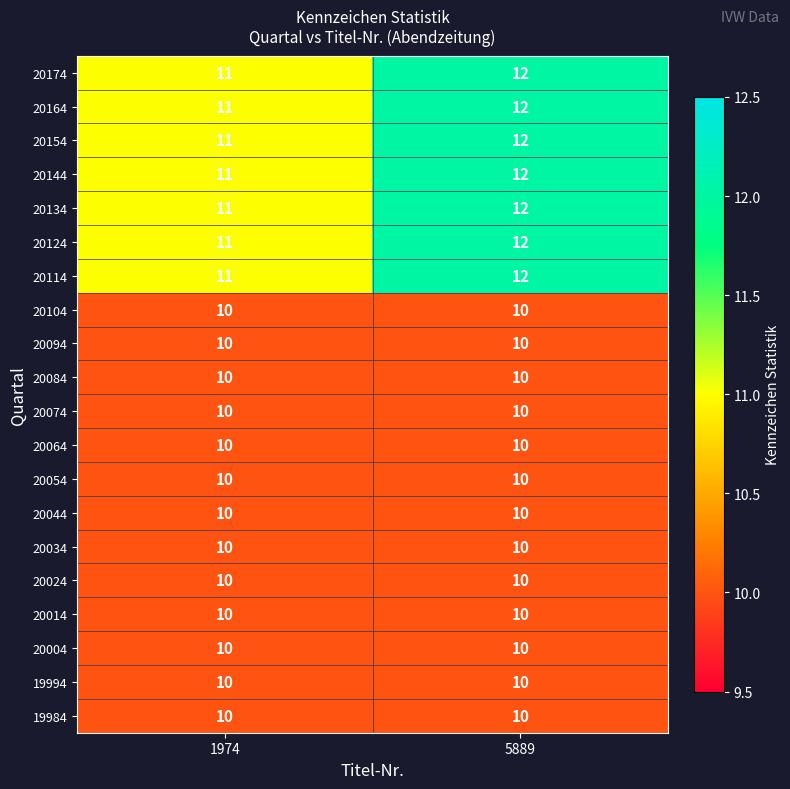

What is the greatest value displayed?

12